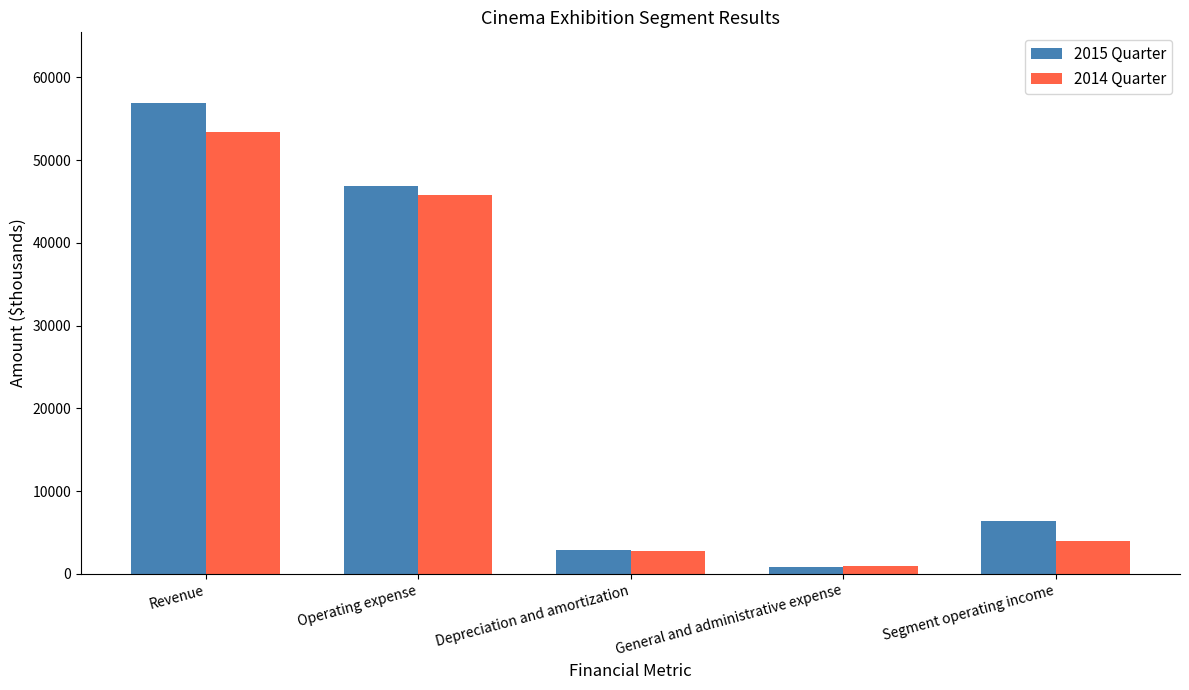

How many series are shown in this chart?

2